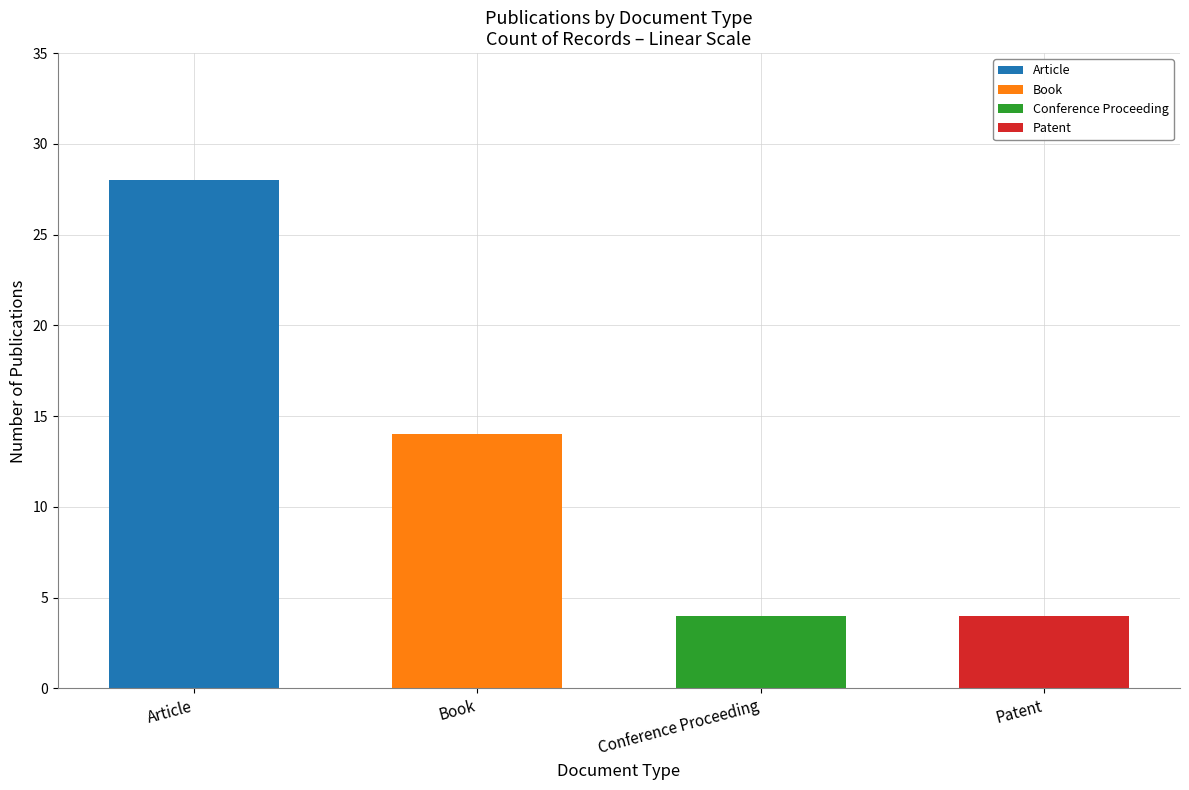

List the labels in order of value, smallest first.

Conference Proceeding, Patent, Book, Article